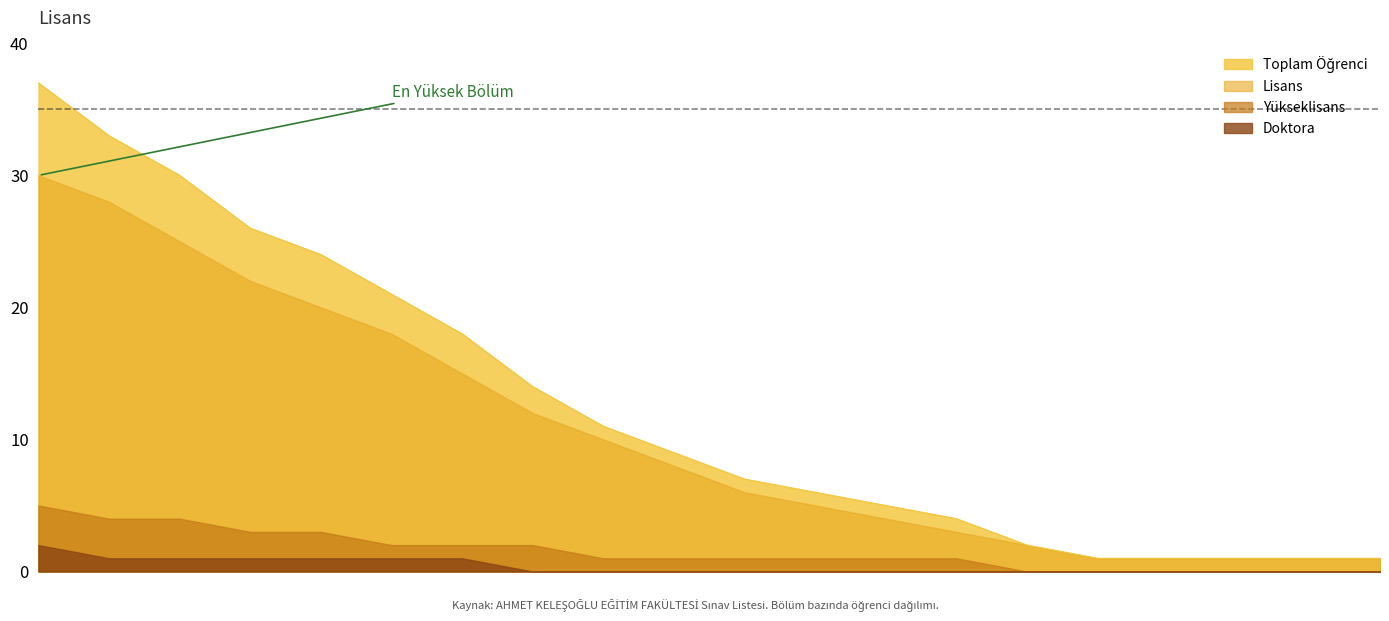

What is the difference between the Yükseklisans values at KAMU HUKUKU and TURİZM İŞLETMECİLİĞİ?

1